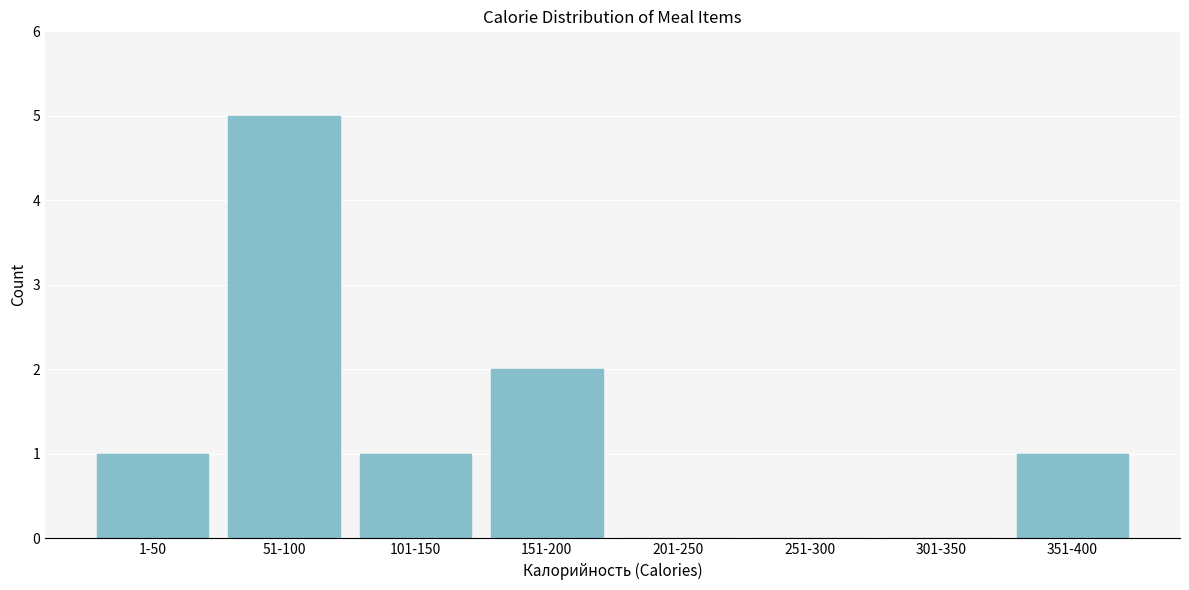

Reading right to left, list all the values displayed in this chart.

351-400=1	301-350=0	251-300=0	201-250=0	151-200=2	101-150=1	51-100=5	1-50=1